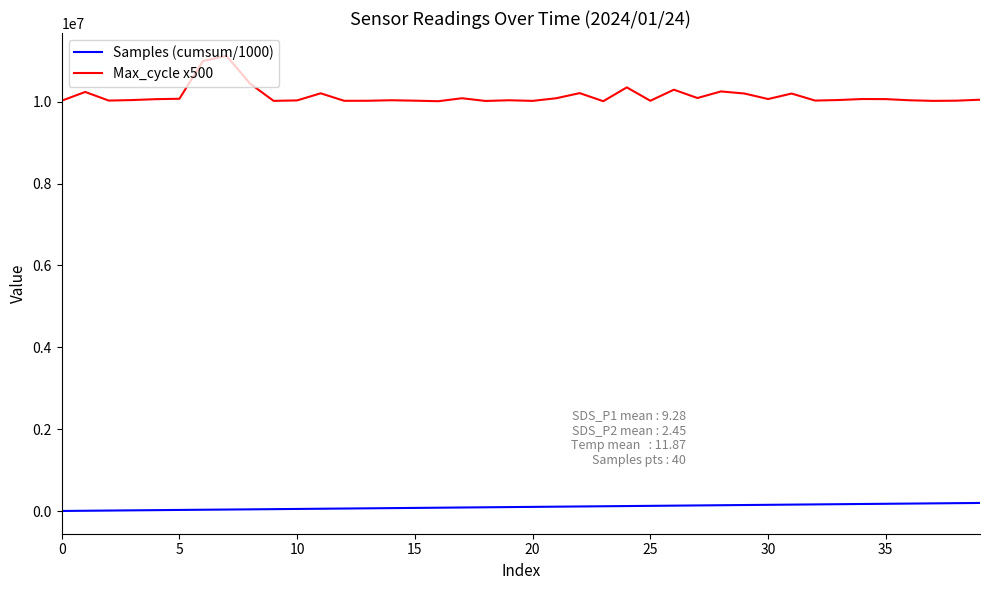

In Max_cycle x500, how many points are higher than both neighbors (excluding endpoints)?

12